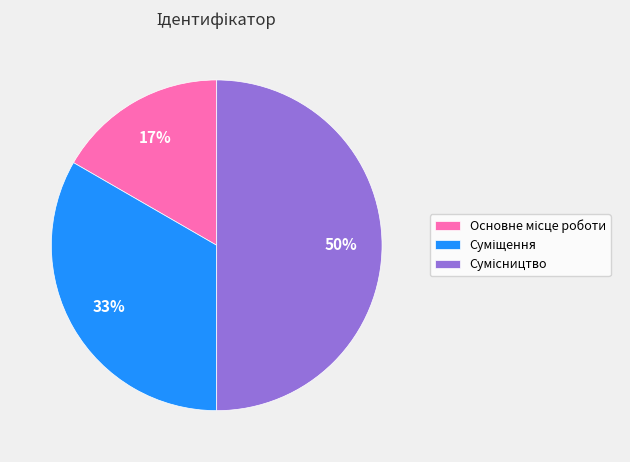

How many slices are in this pie chart?

3